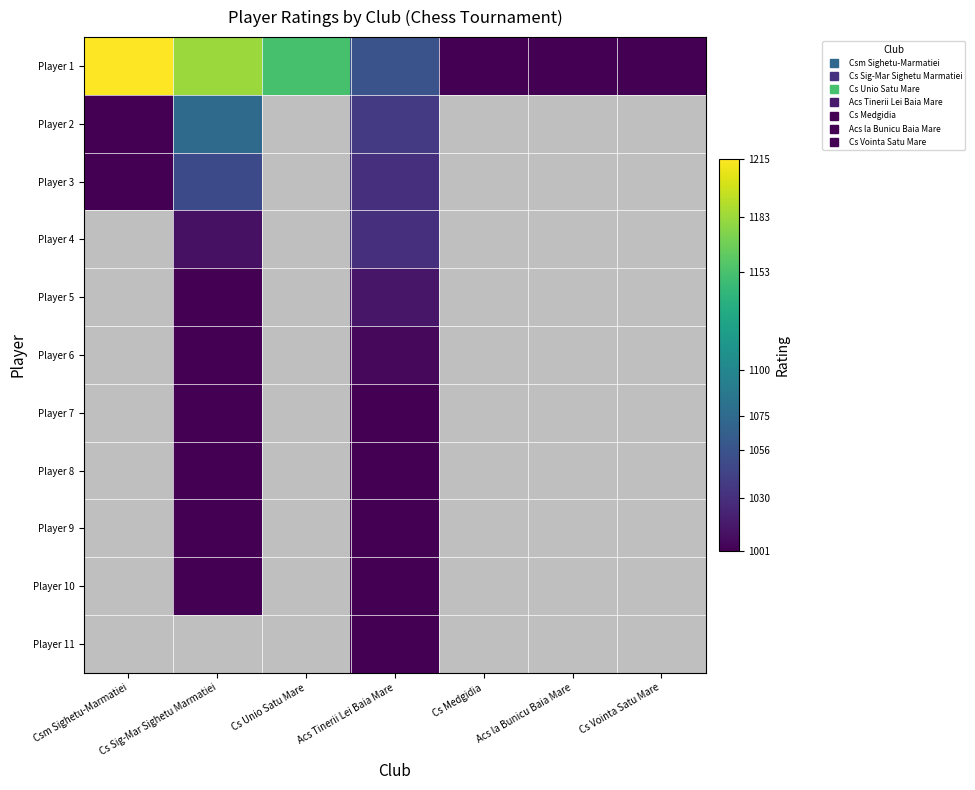

Is the value of Player 2 at Acs la Bunicu Baia Mare greater than the value of Player 4 at Acs Tinerii Lei Baia Mare?

No